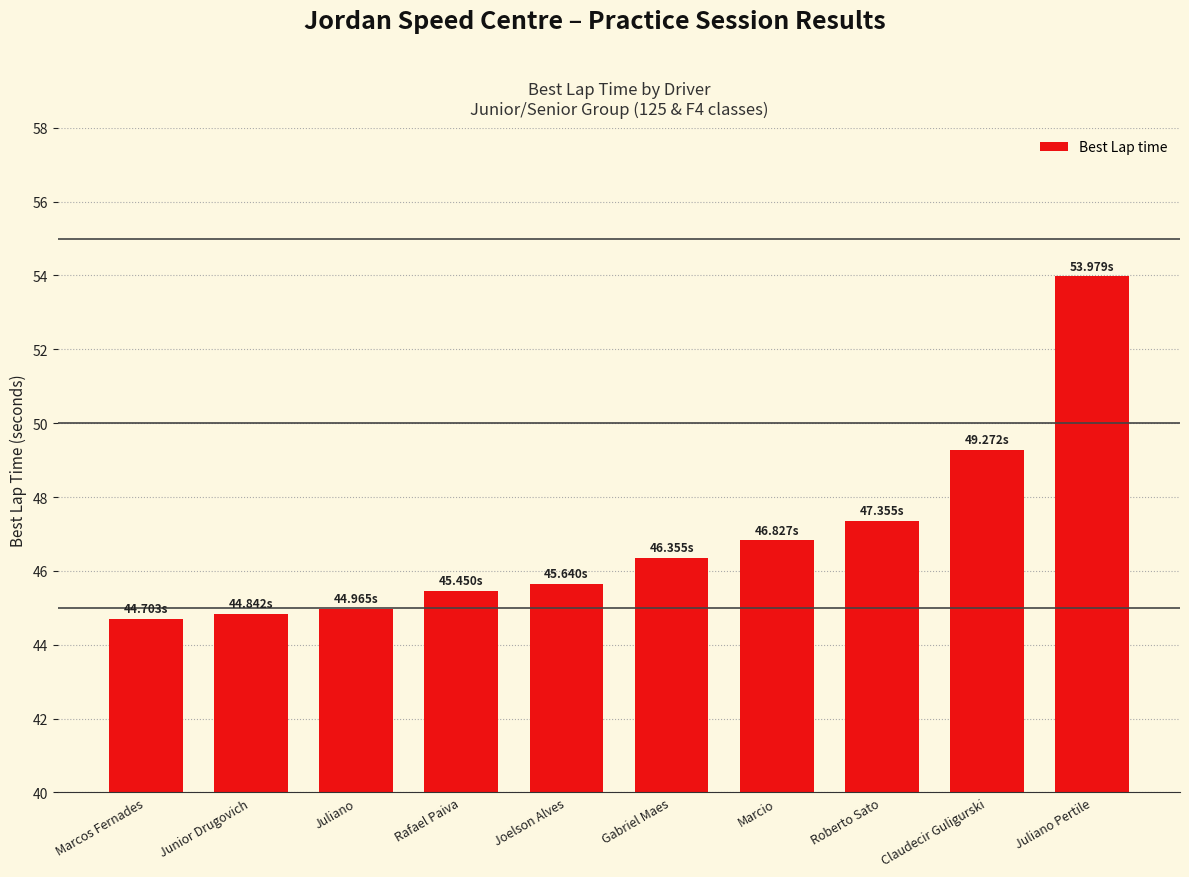

Approximately how many times larger is the value at Roberto Sato compared to Marcos Fernades?

1.1